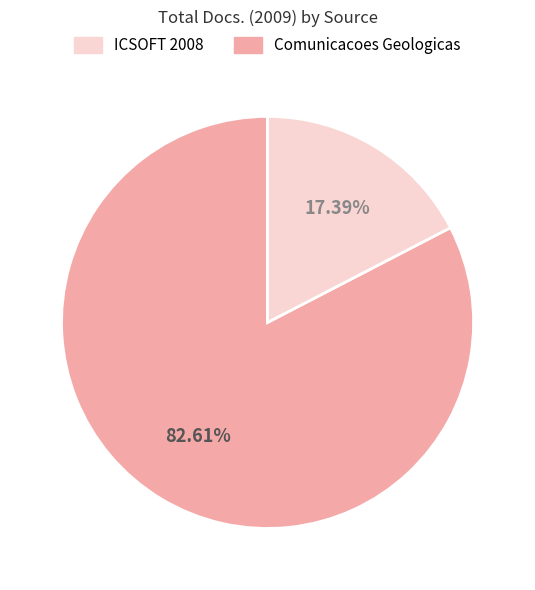

Does any single category account for the majority?

Yes